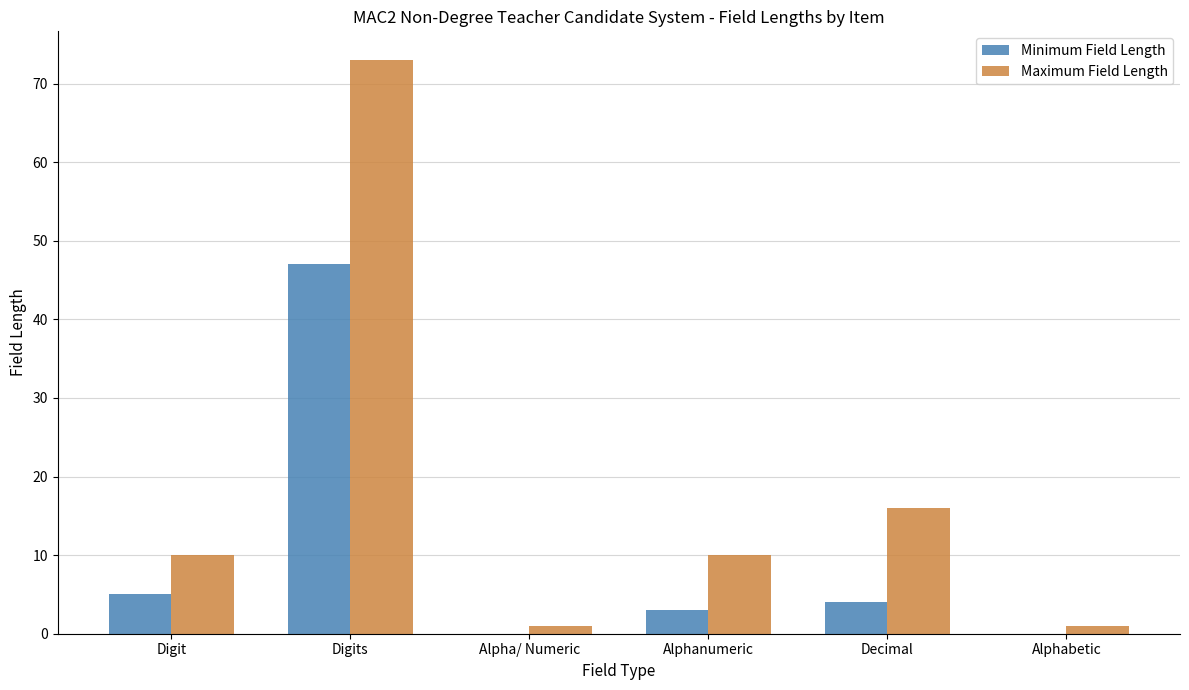

How many categories are shown in the chart?

6